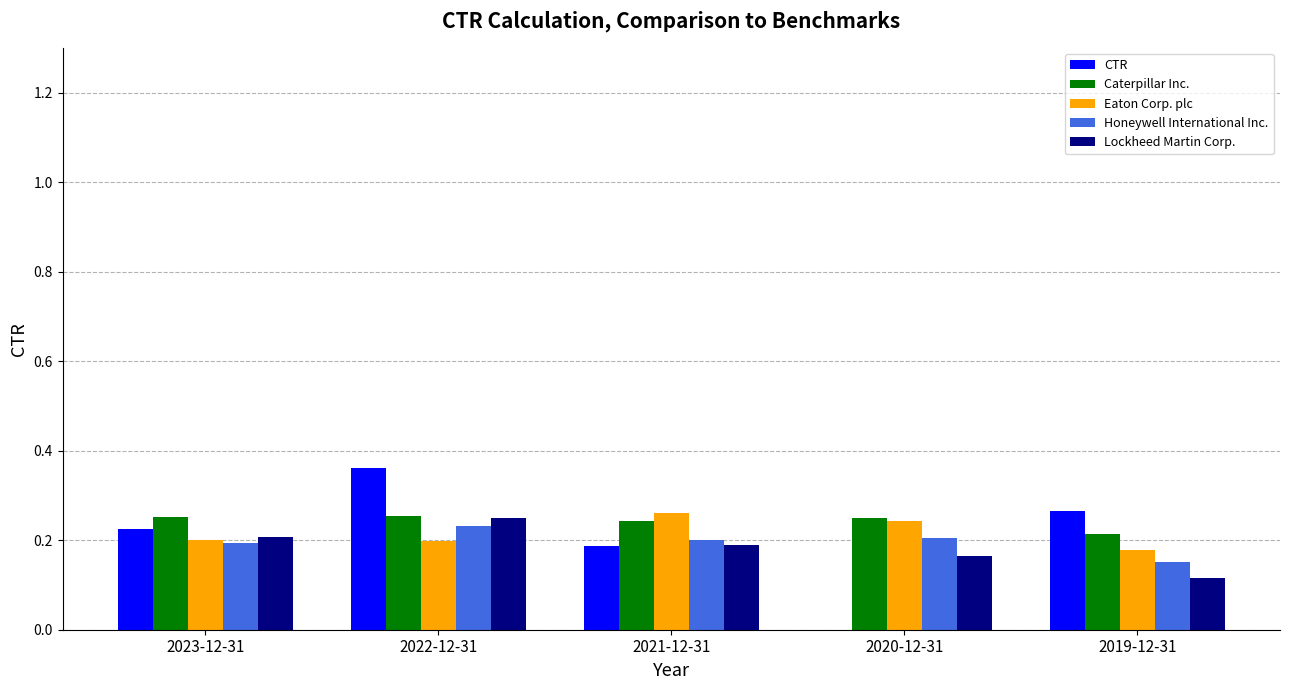

What is the total value across all series at 2020-12-31?

0.9